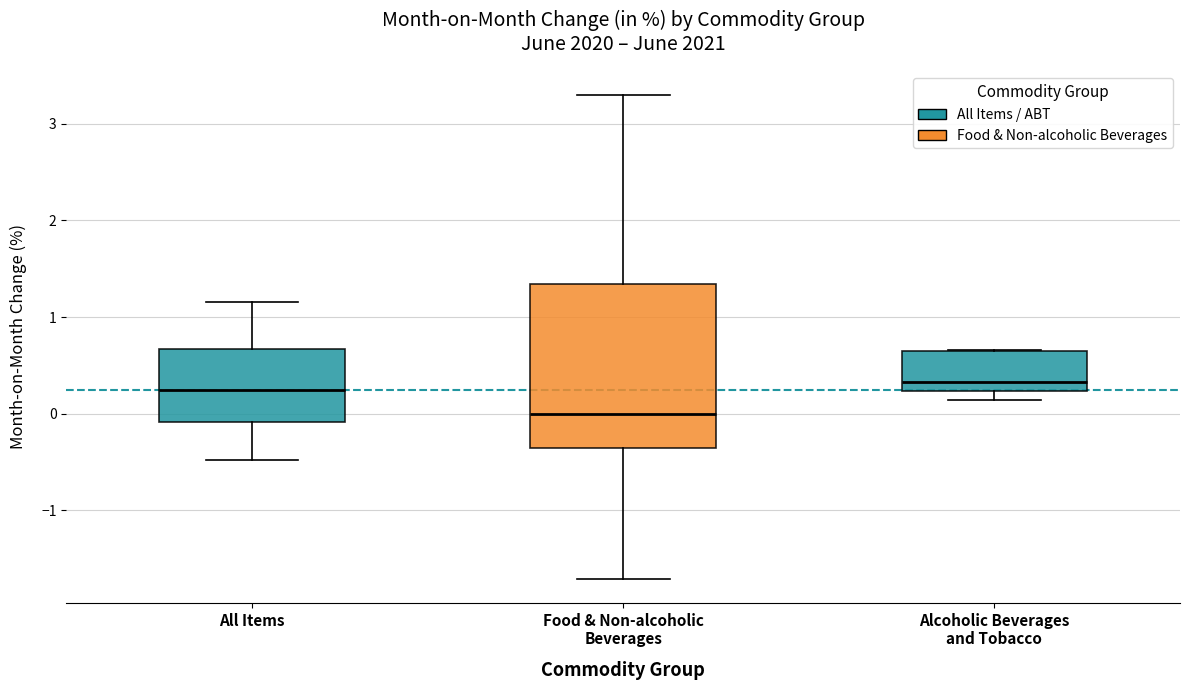

Where is the upper edge of the box for Food & Non-alcoholic Beverages on the y-axis? The values are not printed on the chart, so give them approximately, as read against the axis.

1.3